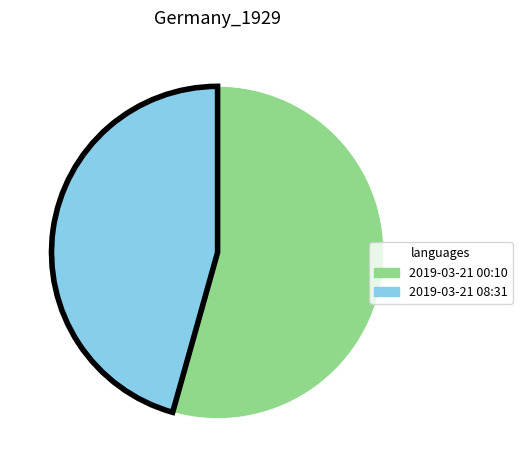

Is there any slice that represents more than half of the pie?

Yes